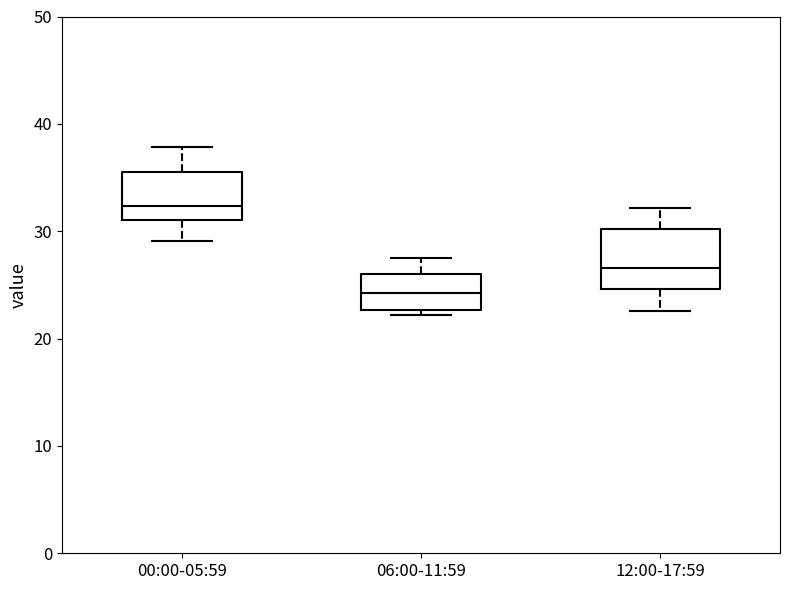

Where does the lower whisker of the box for 00:00-05:59 end on the y-axis? The values are not printed on the chart, so give them approximately, as read against the axis.

29